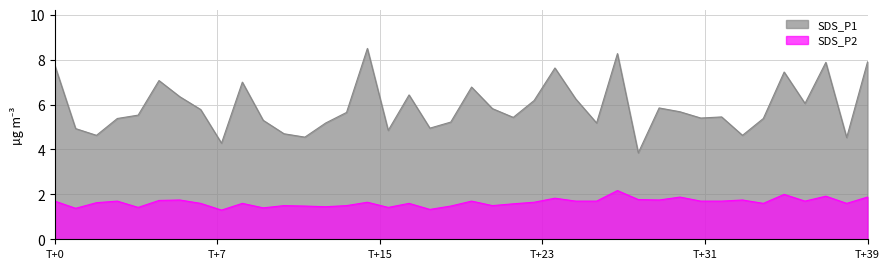

What is the smallest value displayed?

1.3